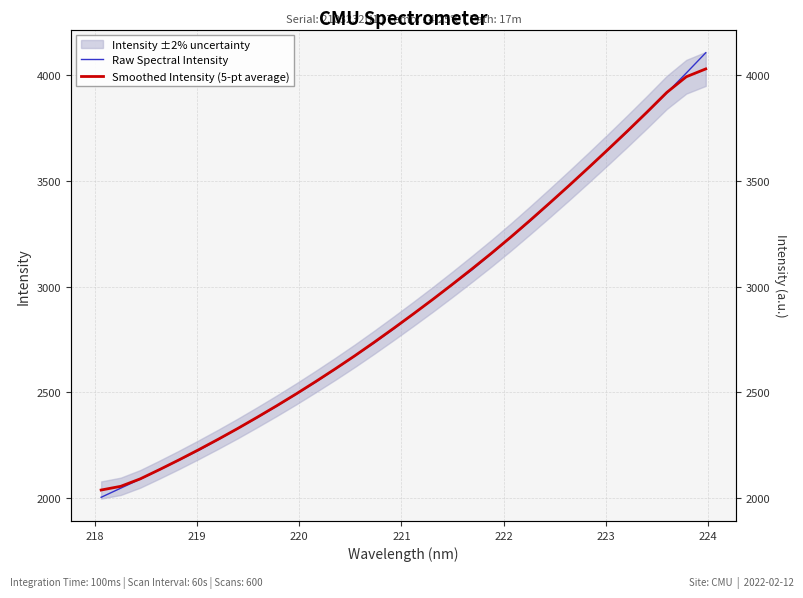

What is the highest value of the Raw Spectral Intensity series?

4107.2